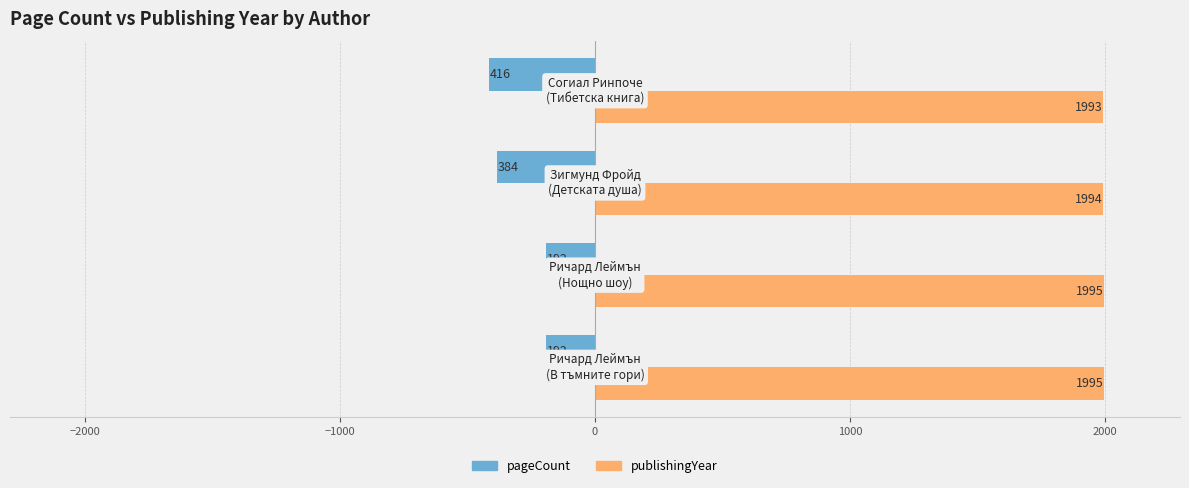

Is it true that pageCount equals 87 at −2000?

False